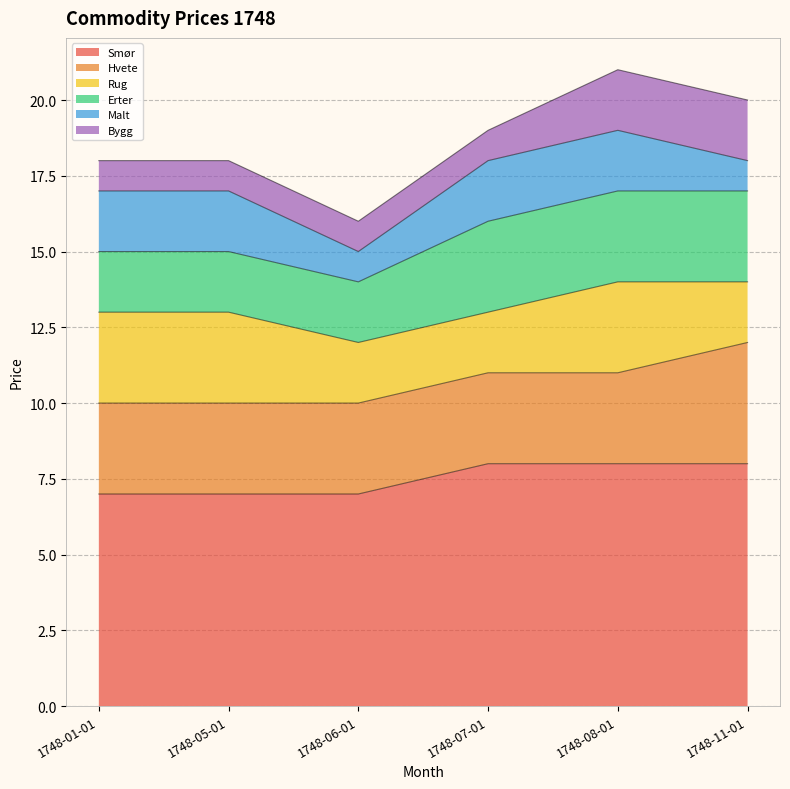

Which series has the largest total across all categories?

Smør